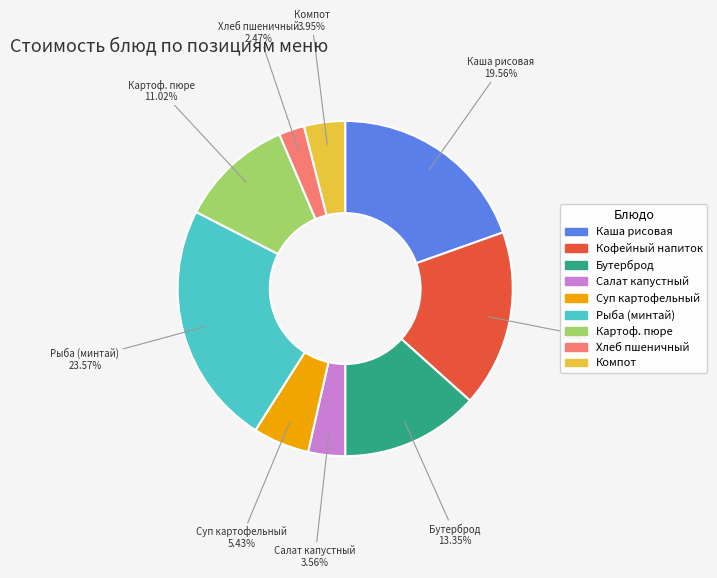

Is there a majority slice in this chart?

No